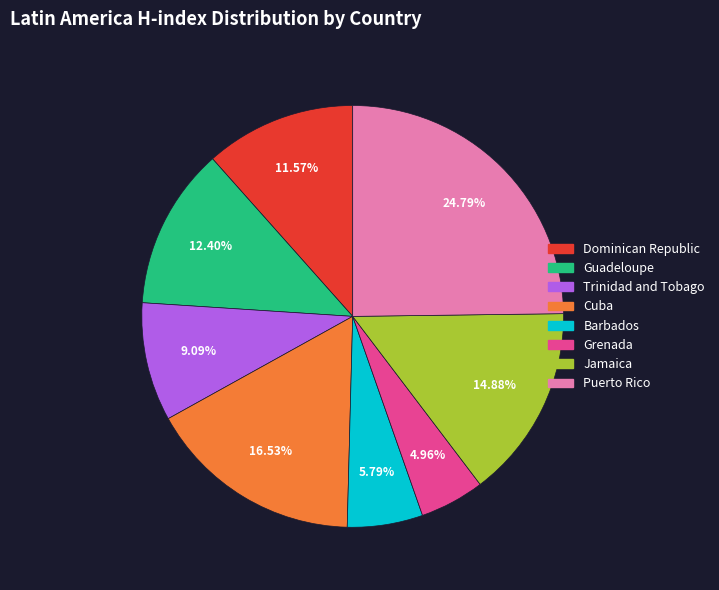

Does any single category account for the majority?

No